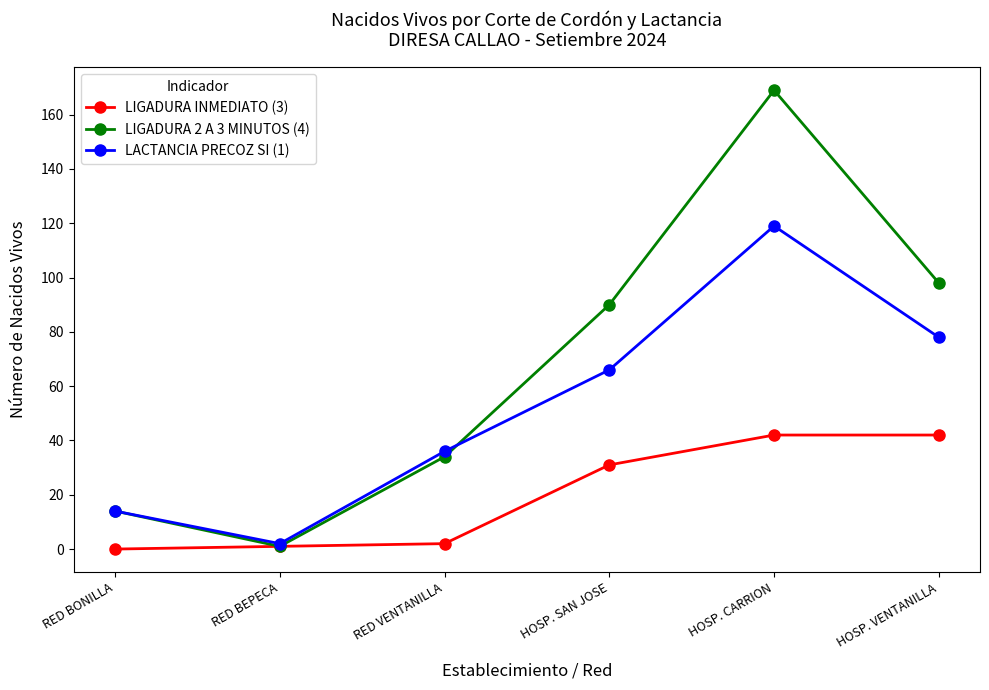

At which label does LIGADURA 2 A 3 MINUTOS (4) reach its minimum?

RED BEPECA